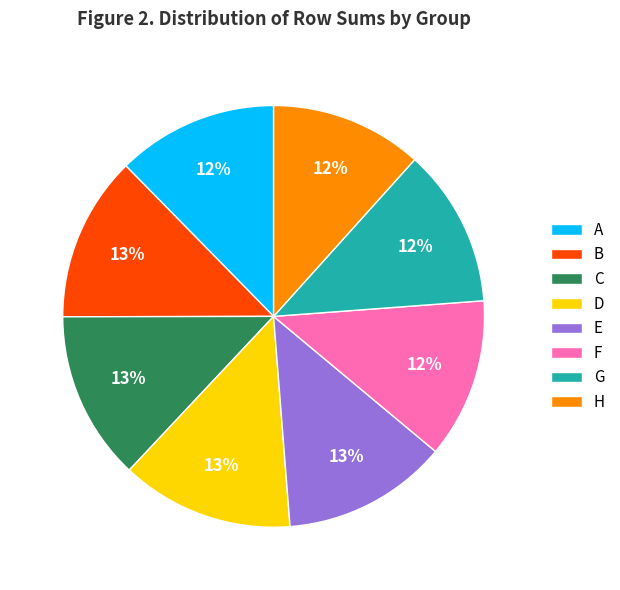

To the nearest percent, what percentage of the pie is G?

12%